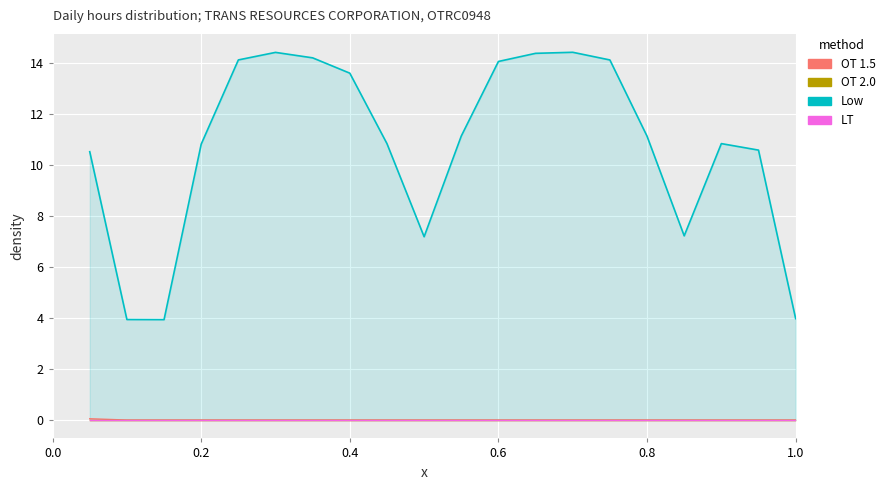

At which category does the chart reach its minimum across all series?

0.2